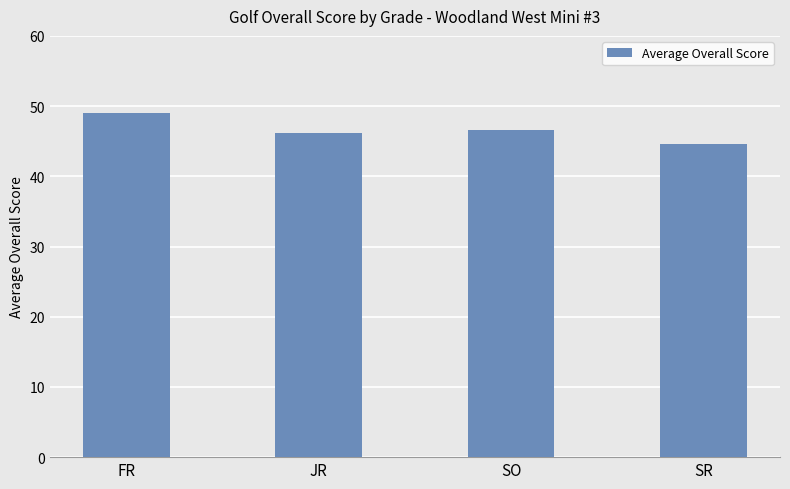

How many series are shown in this chart?

1